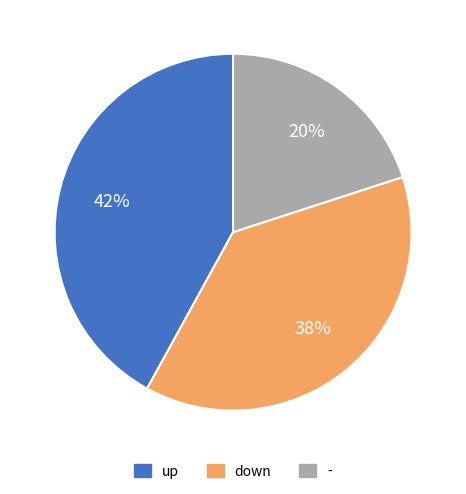

How many segments does this pie chart have?

3